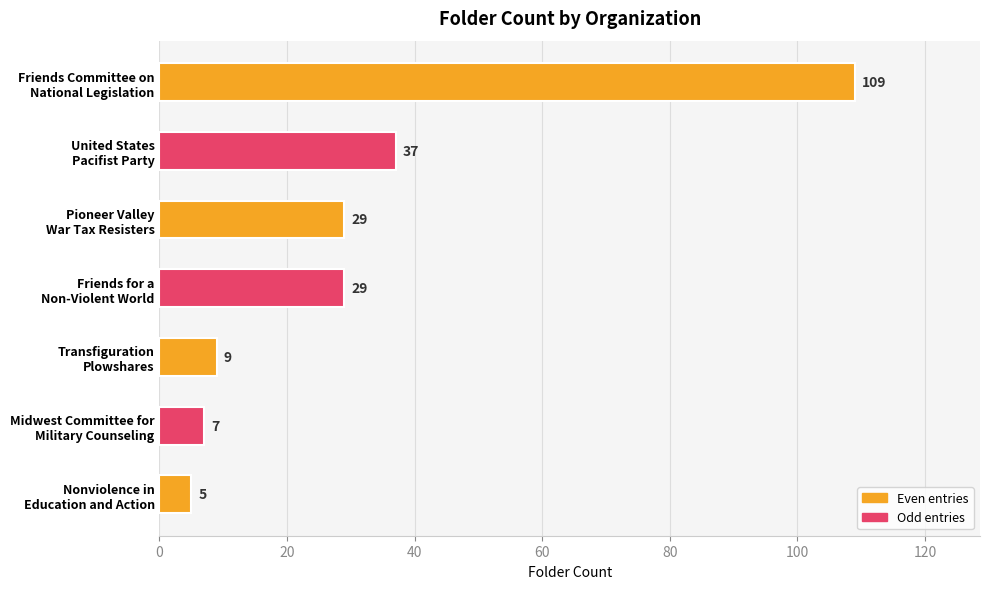

What is the smallest value displayed?

5